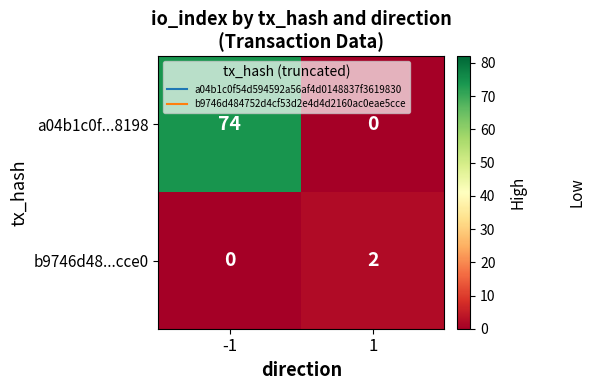

The a04b1c0f...8198 series shows -30 at 1. True or false?

False